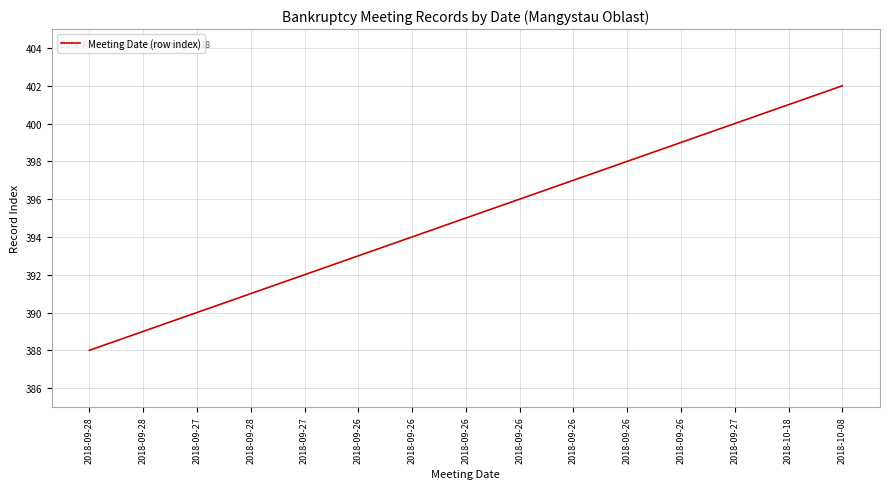

Which has a higher value, 2018-09-26 or 2018-09-26?

2018-09-26